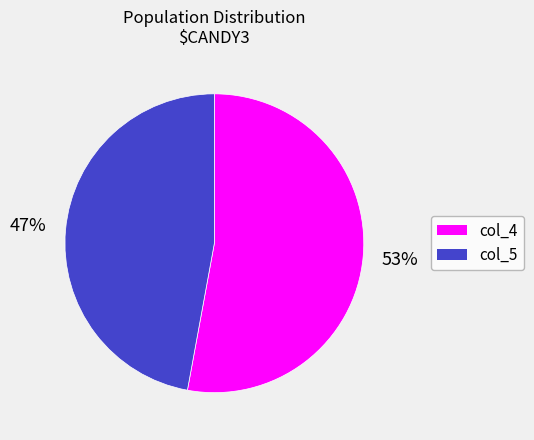

What is the smallest slice in the pie chart?

col_5